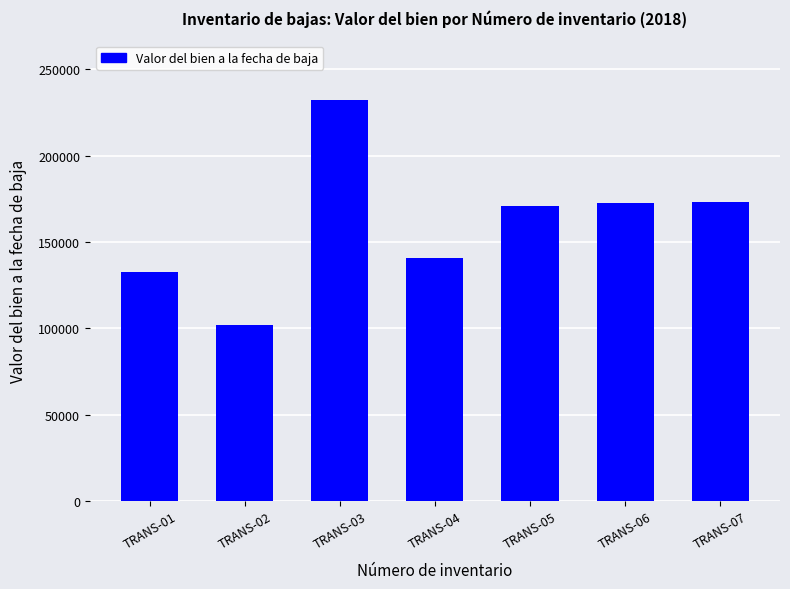

Which has a higher value, TRANS-03 or TRANS-06?

TRANS-03